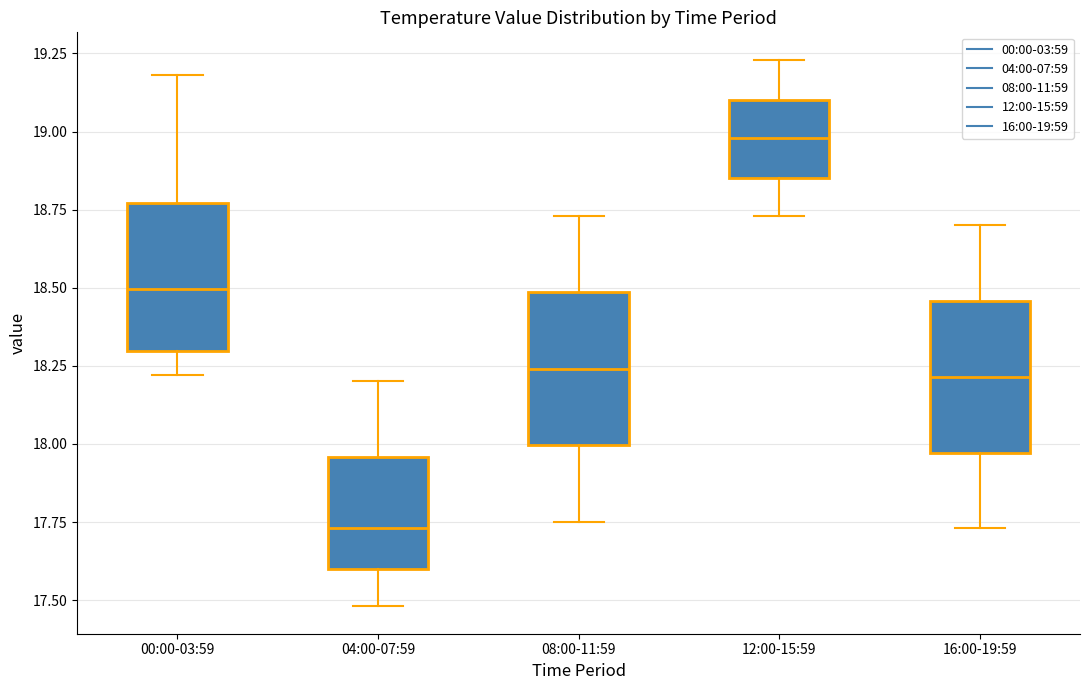

Reading left to right, read every box against the y-axis: the position of its median line, the range the box covers, and the ends of its whiskers. The values are not printed on the chart, so give them approximately, as read against the axis.

00:00-03:59: median 18.50, box 18.30 to 18.75, whiskers 18.20 to 19.20
04:00-07:59: median 17.75, box 17.60 to 17.95, whiskers 17.50 to 18.20
08:00-11:59: median 18.25, box 18.00 to 18.50, whiskers 17.75 to 18.75
12:00-15:59: median 19.00, box 18.85 to 19.10, whiskers 18.75 to 19.25
16:00-19:59: median 18.20, box 17.95 to 18.45, whiskers 17.75 to 18.70